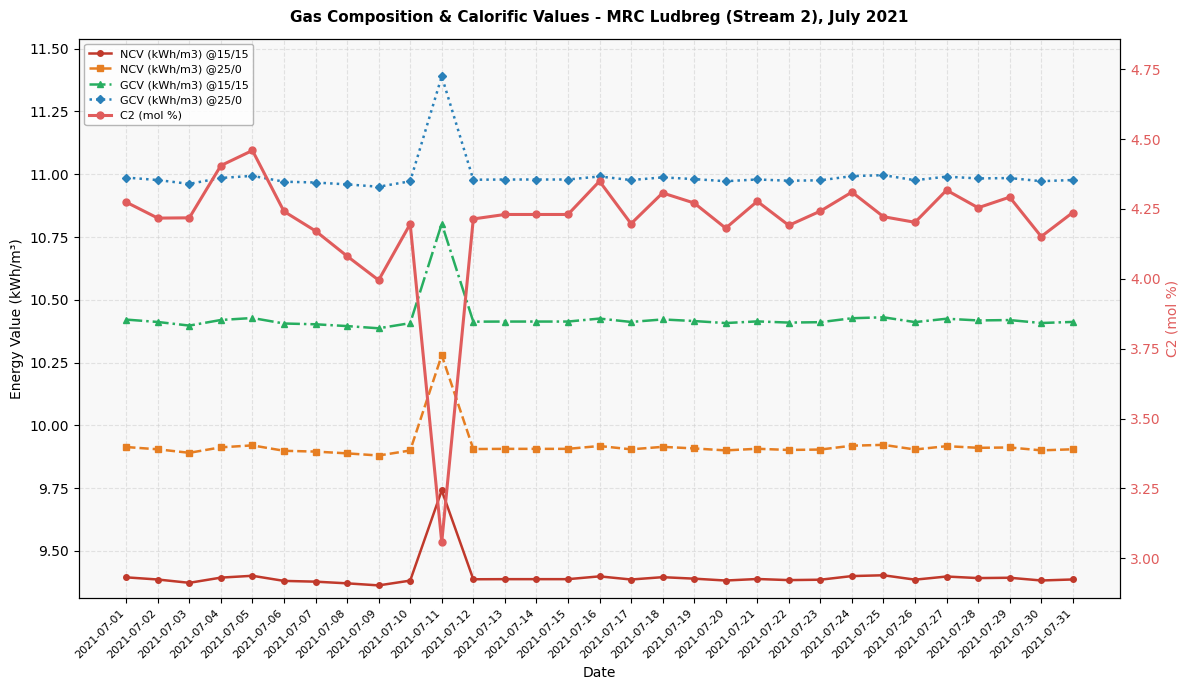

What is the greatest value displayed?

11.4